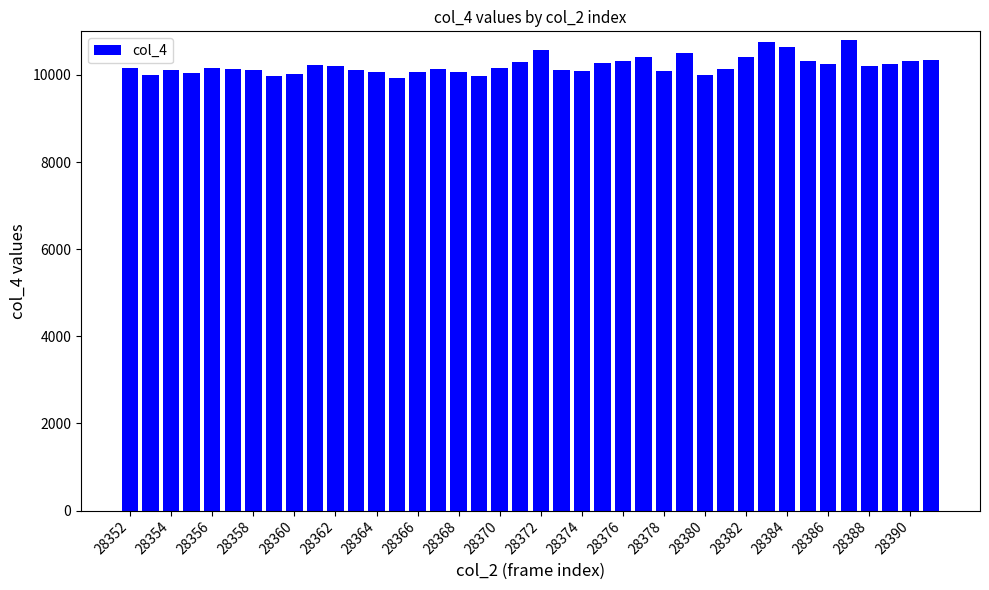

What is the sum of all values?

408698